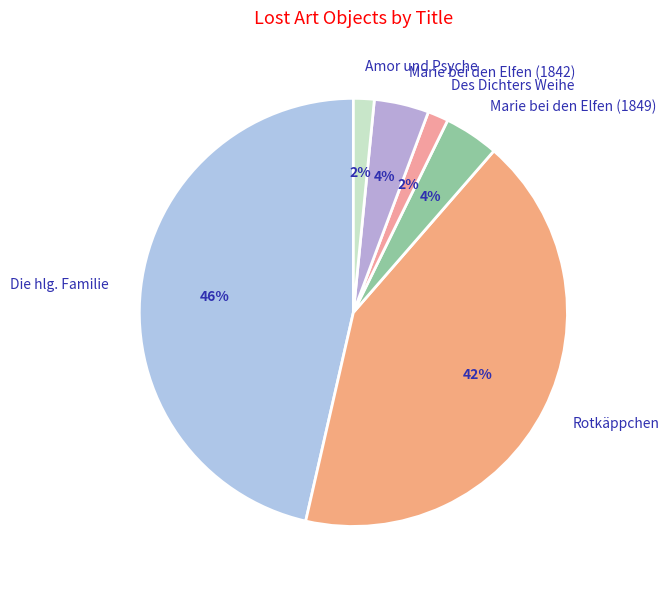

How many segments does this pie chart have?

6